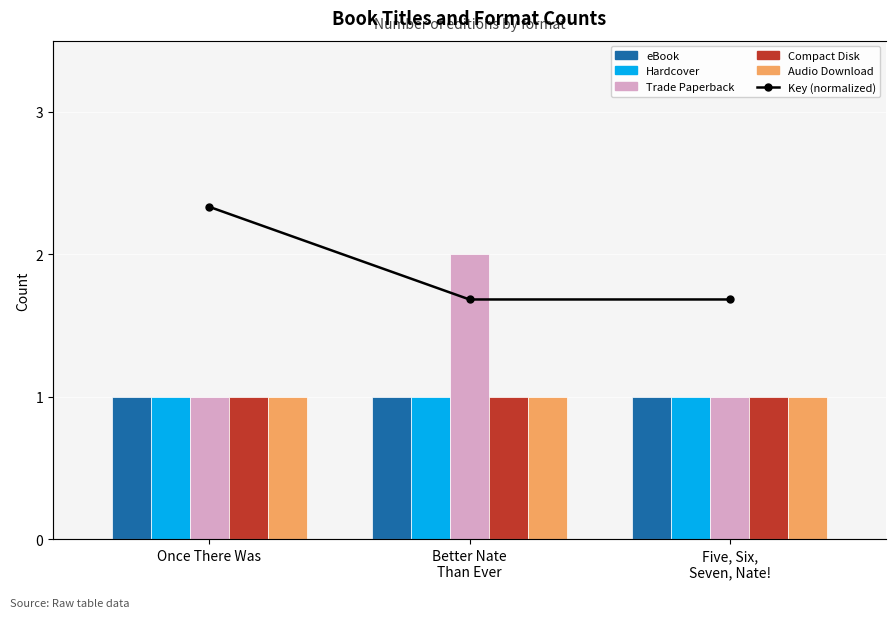

What is the value of the Key (normalized) bar at the 1st from the left?

6.0